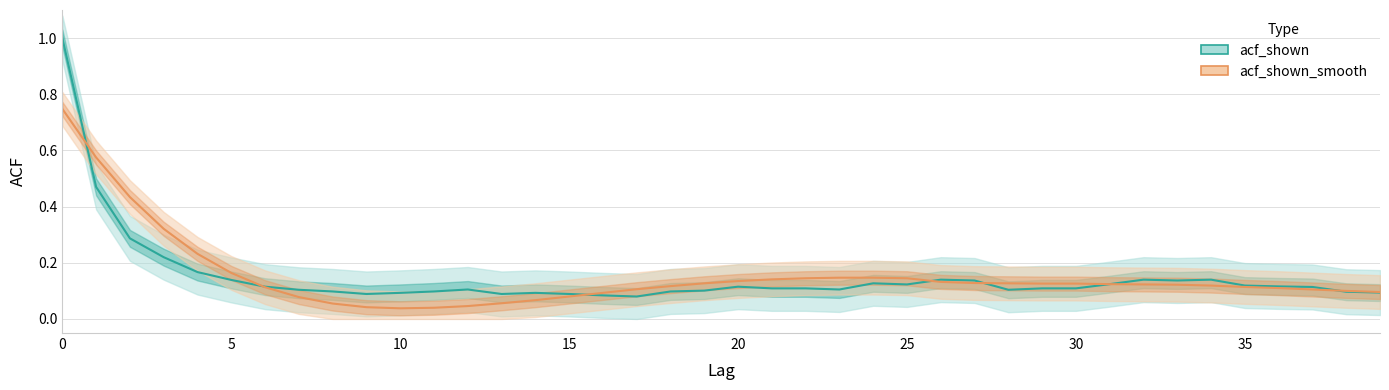

The acf_shown_smooth series shows 0.1 at 14. True or false?

True